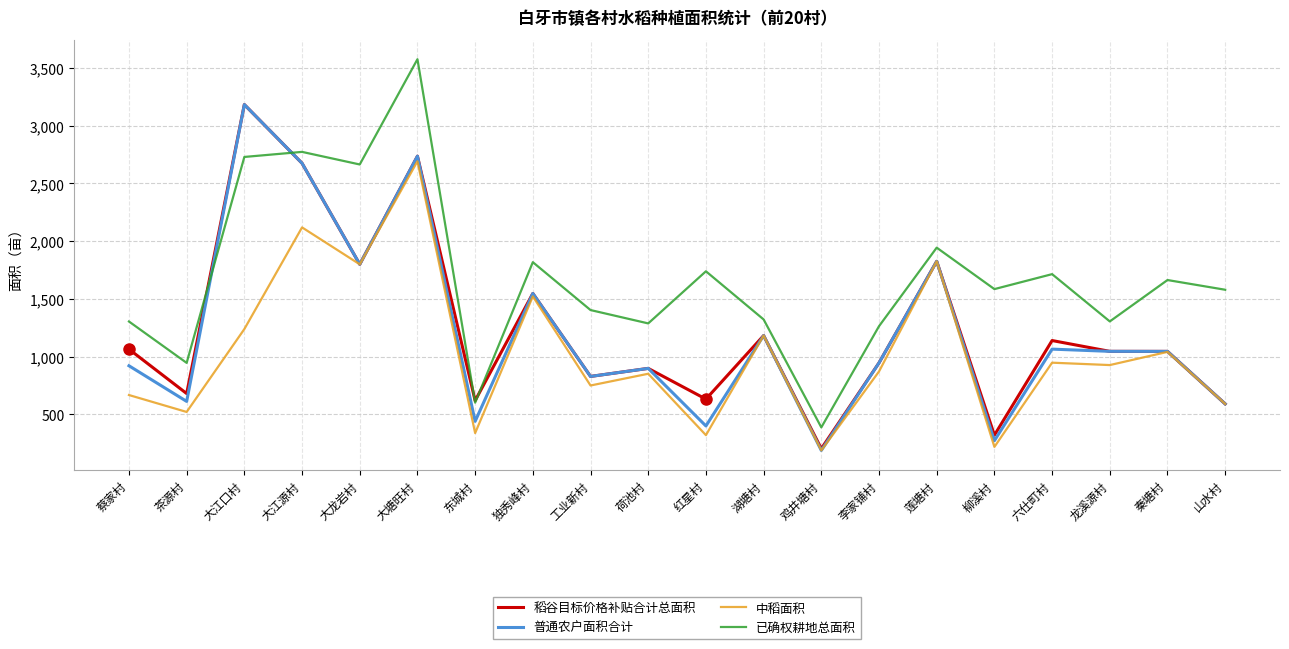

What position from the right is 龙溪源村?

3